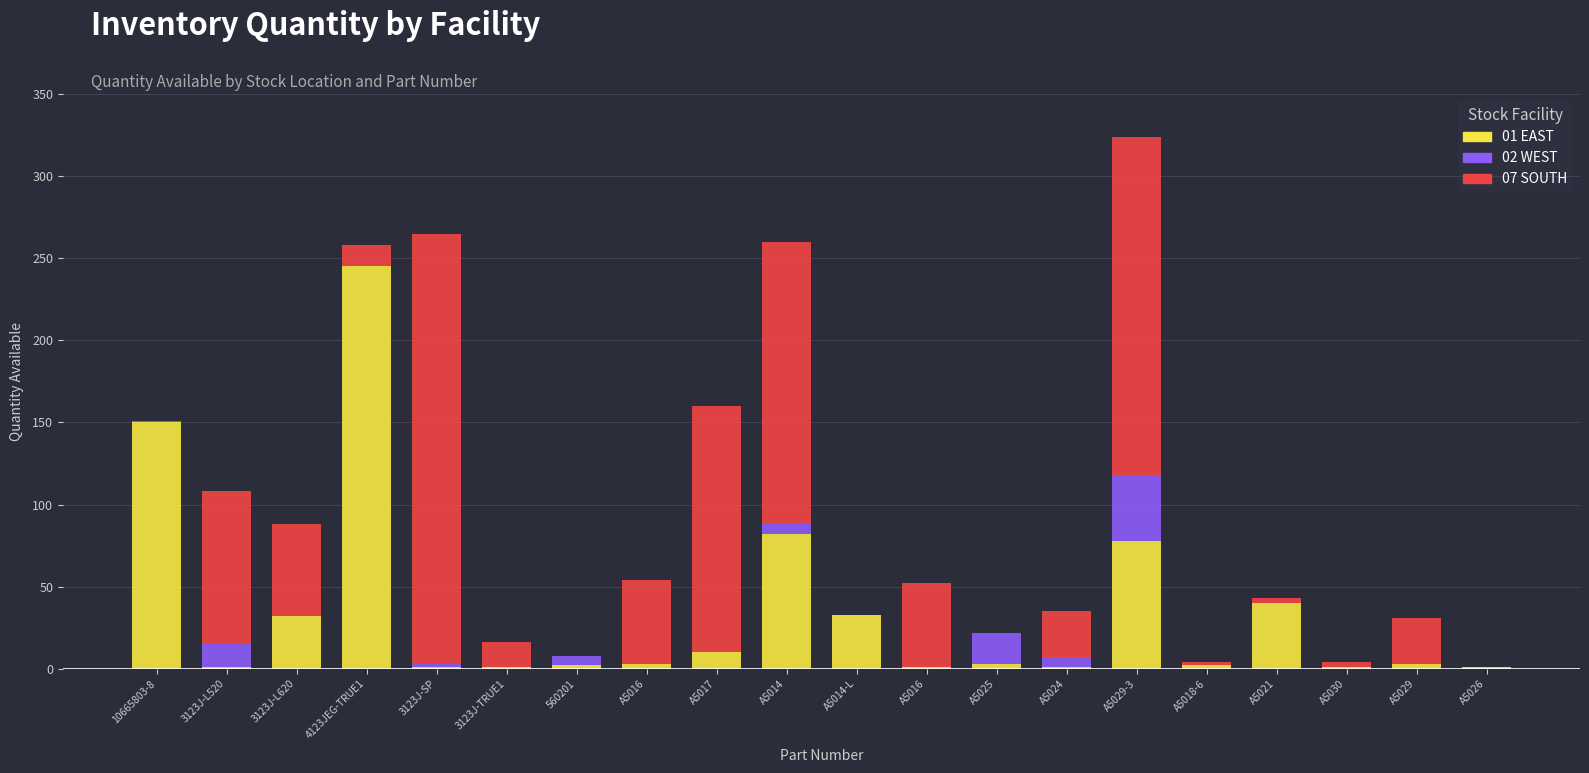

Where does the 01 EAST series first go above 3?

10665803-8